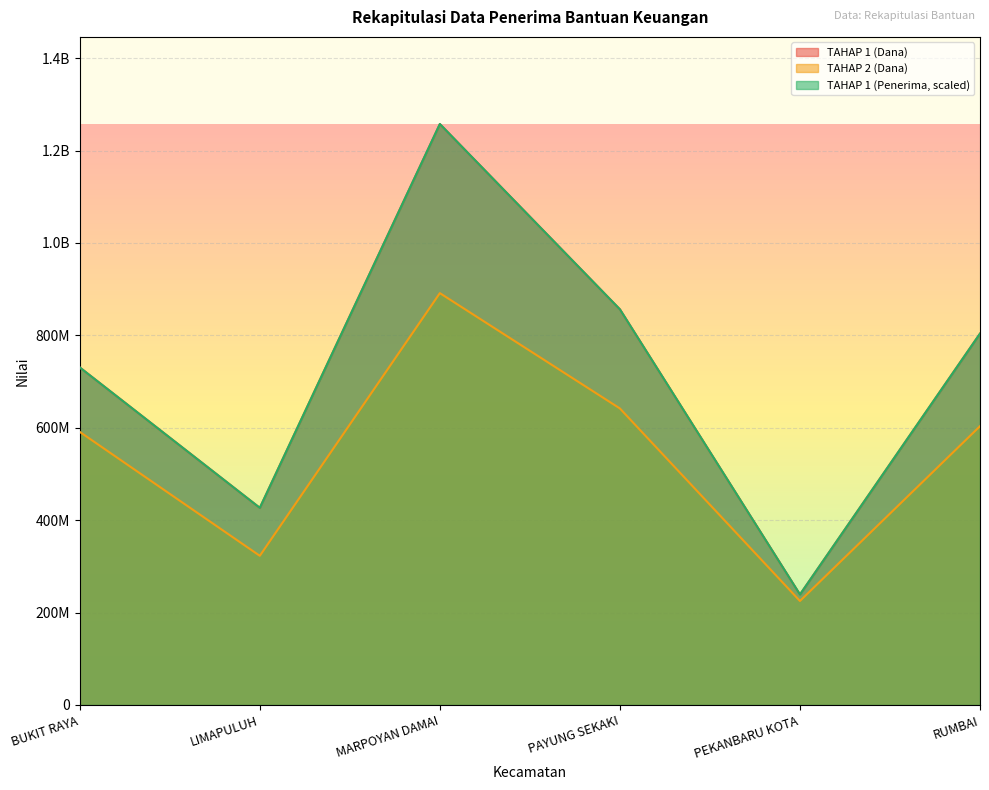

At how many categories does at least one series exceed 743741530?

3